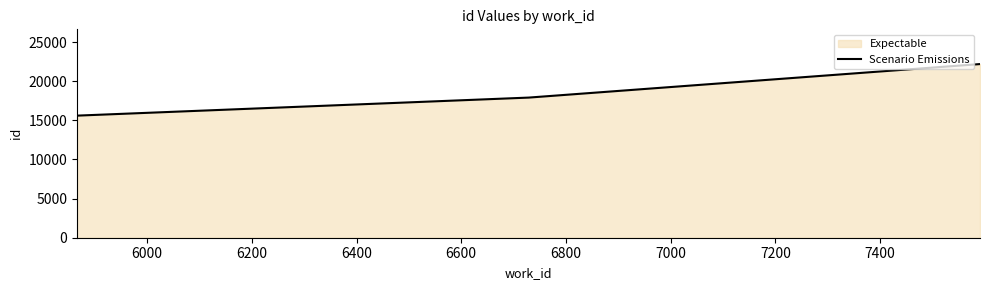

What is the minimum value shown in the chart?

15600